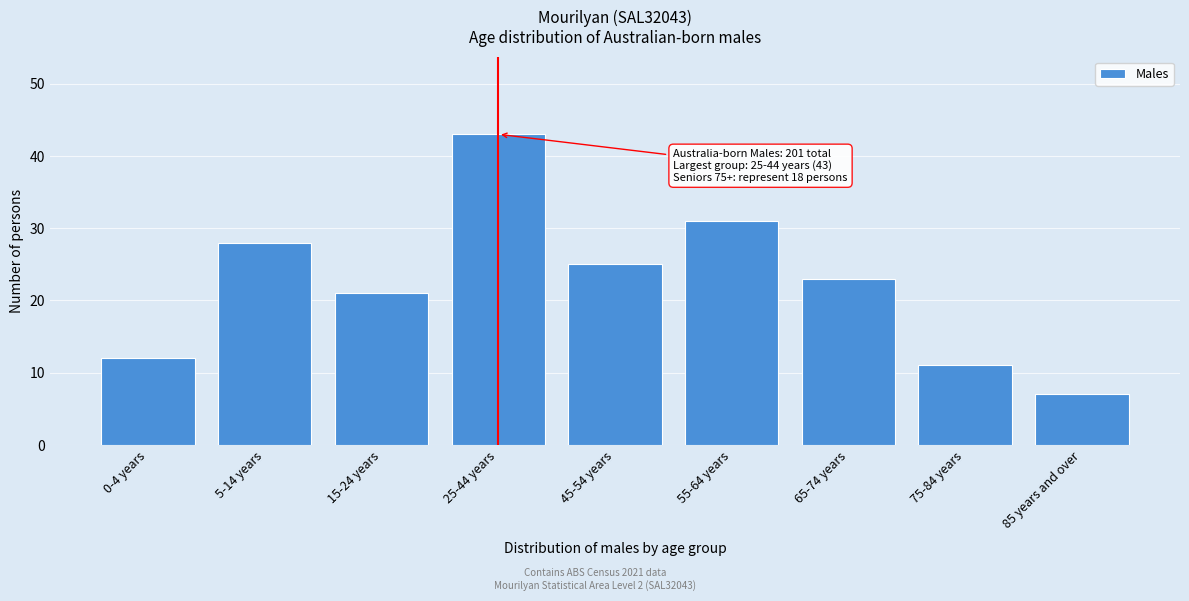

Reading left to right, extract all data points from this chart.

0-4 years=12	5-14 years=28	15-24 years=21	25-44 years=43	45-54 years=25	55-64 years=31	65-74 years=23	75-84 years=11	85 years and over=7